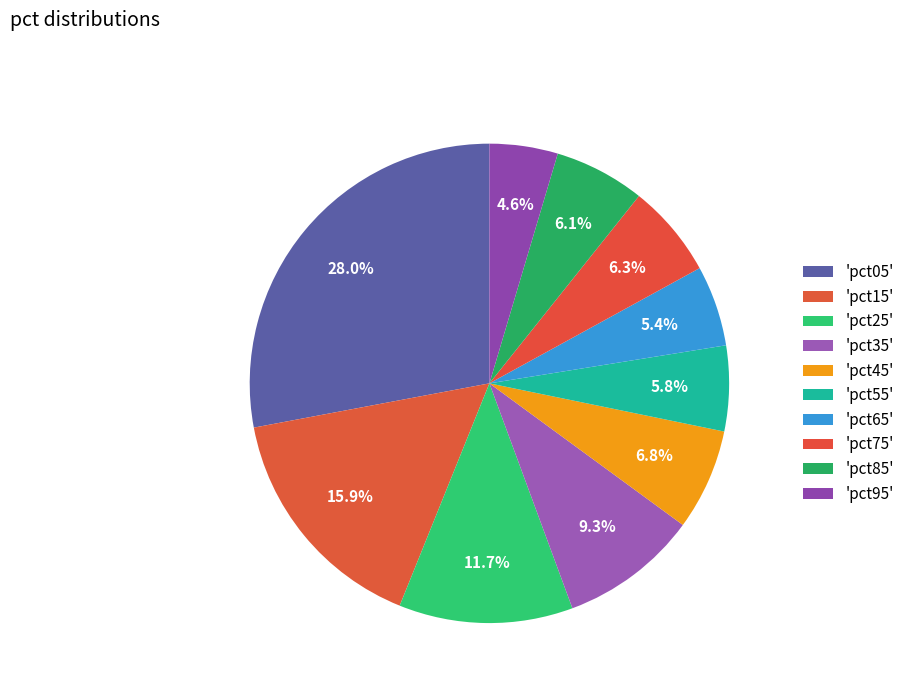

Which slice is the largest?

pct05